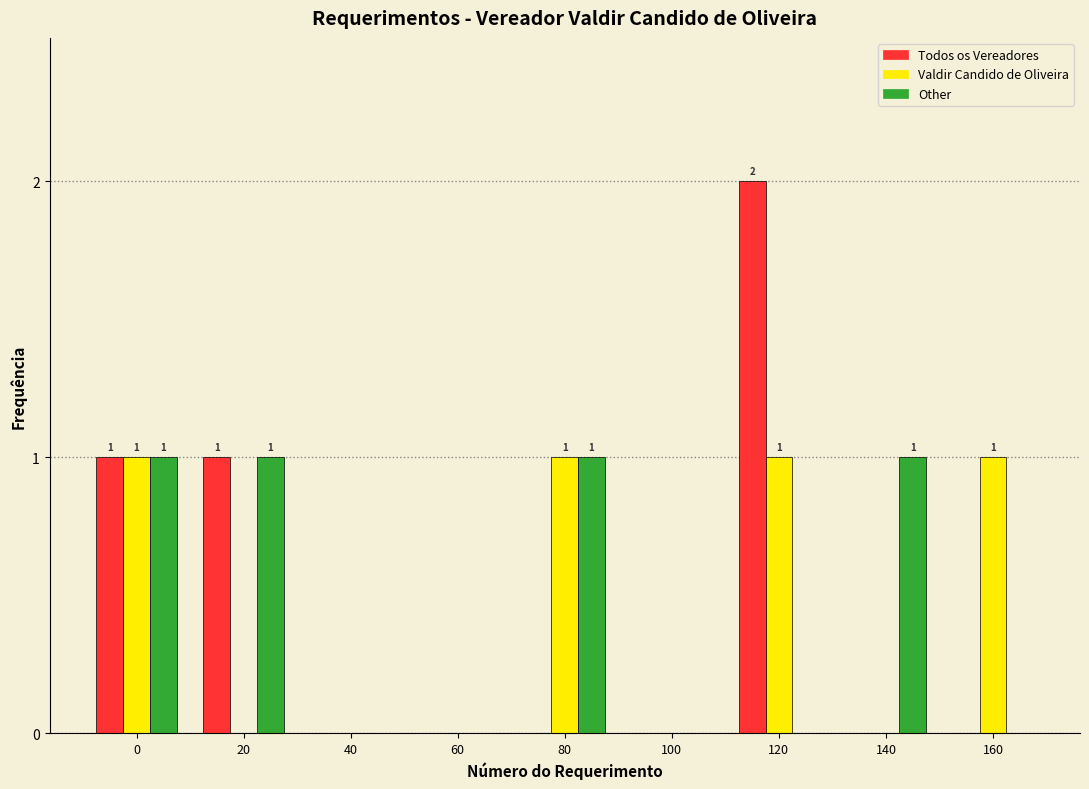

Reading left to right, what are all the values shown in this chart?

Todos os Vereadores: 0=1	20=1	40=0	60=0	80=0	100=0	120=2	140=0	160=0
Valdir Candido de Oliveira: 0=1	20=0	40=0	60=0	80=1	100=0	120=1	140=0	160=1
Other: 0=1	20=1	40=0	60=0	80=1	100=0	120=0	140=1	160=0